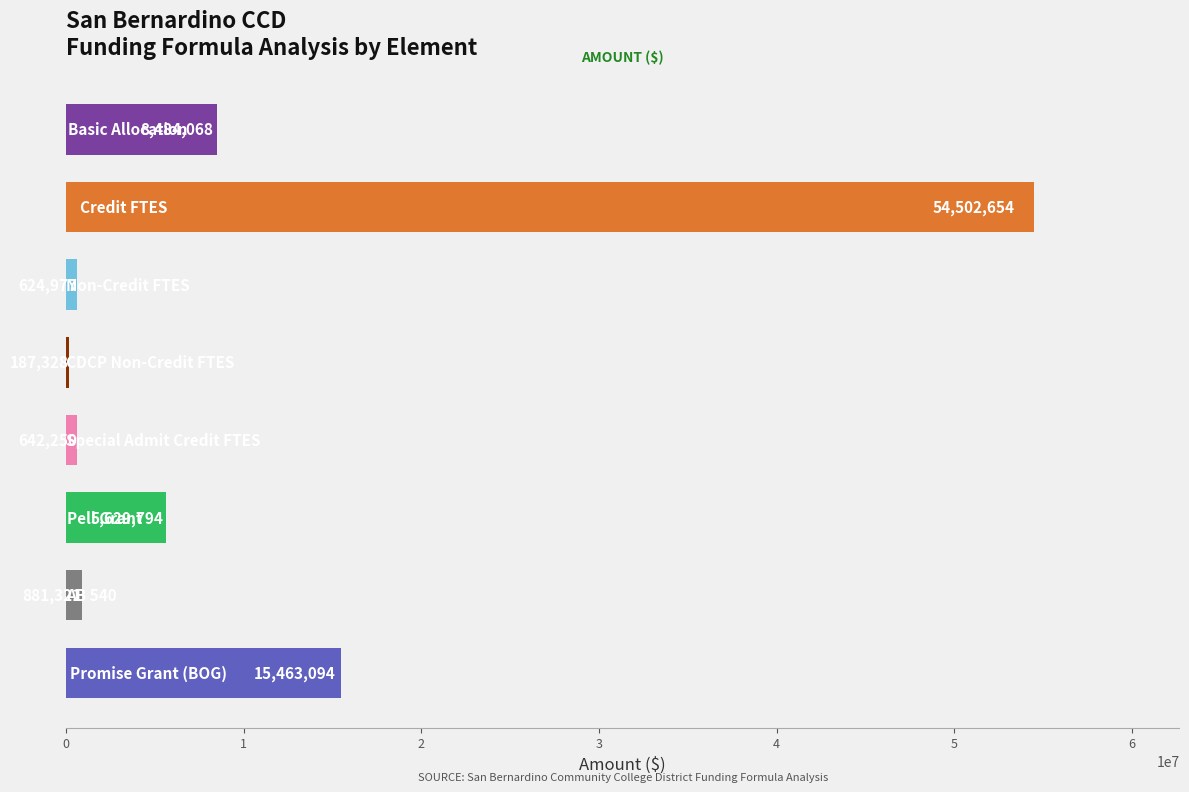

What is the maximum value shown in the chart?

54502654.1